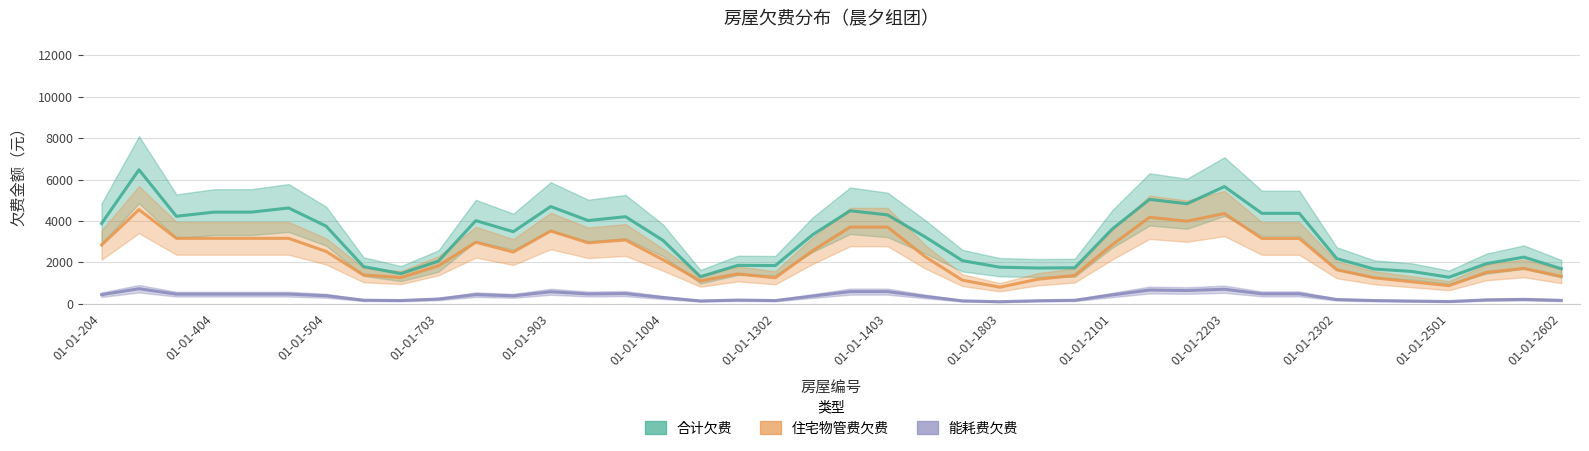

Does the chart display data point markers on the line(s)?

No